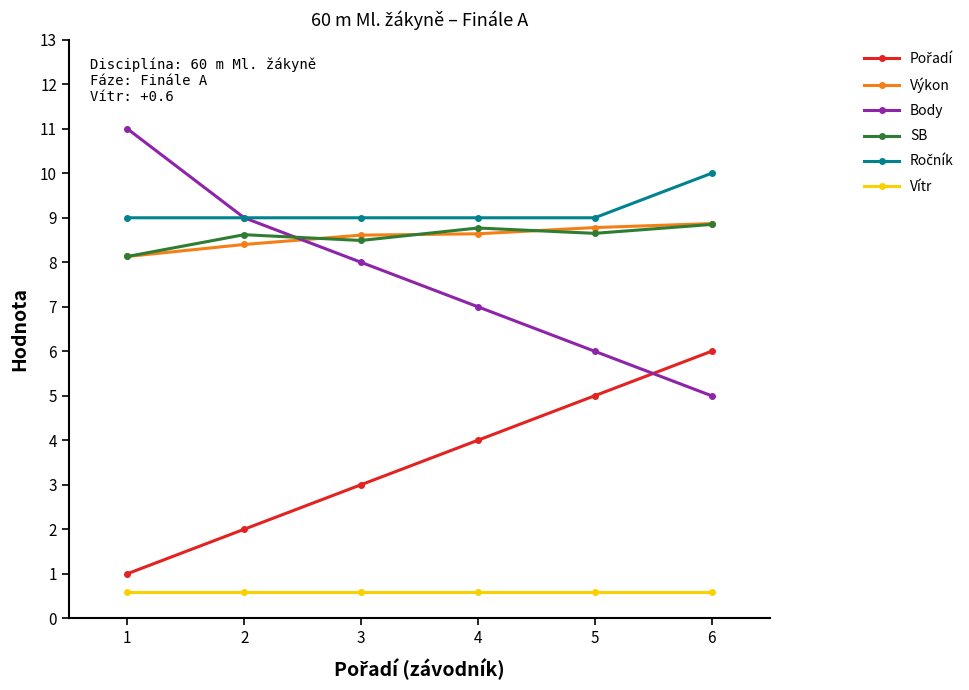

What is the spread (max minus min) of values at 6?

9.4